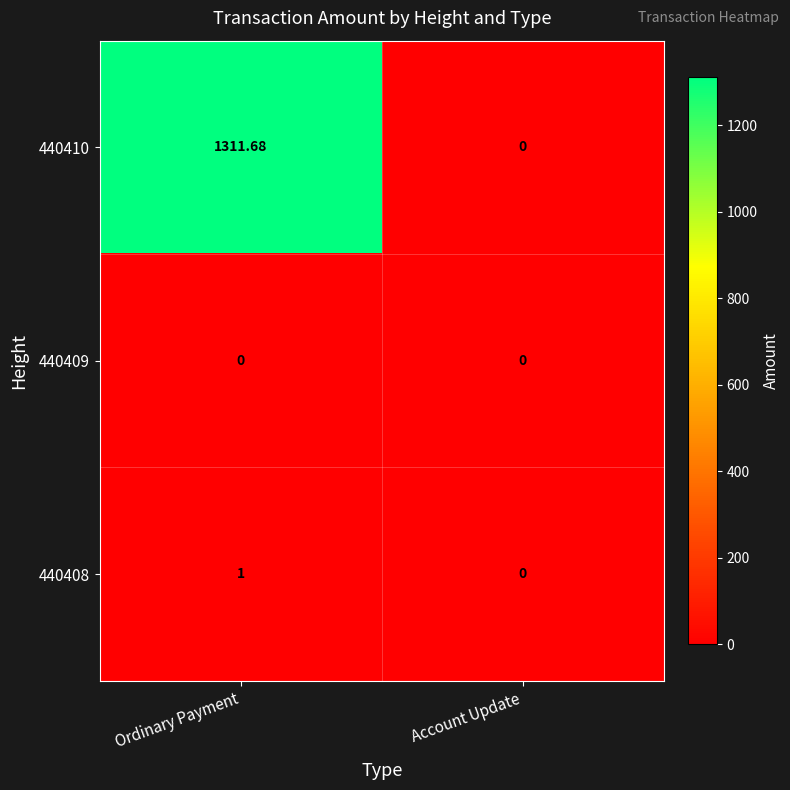

Which category has the highest value in the 440408 series?

Ordinary Payment